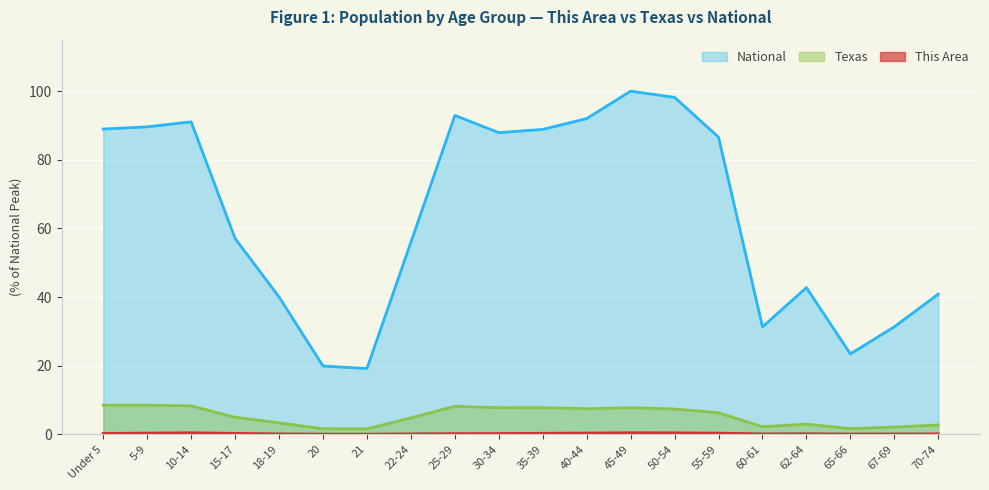

True or false: Texas and This Area cross at least once.

False